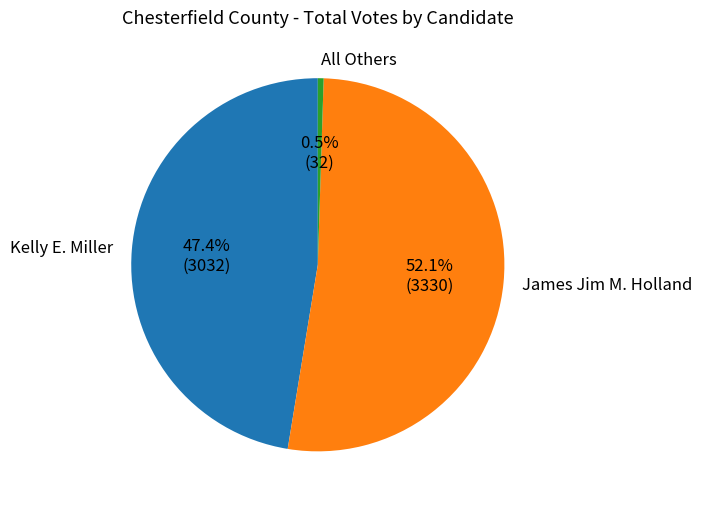

How many segments does this pie chart have?

3